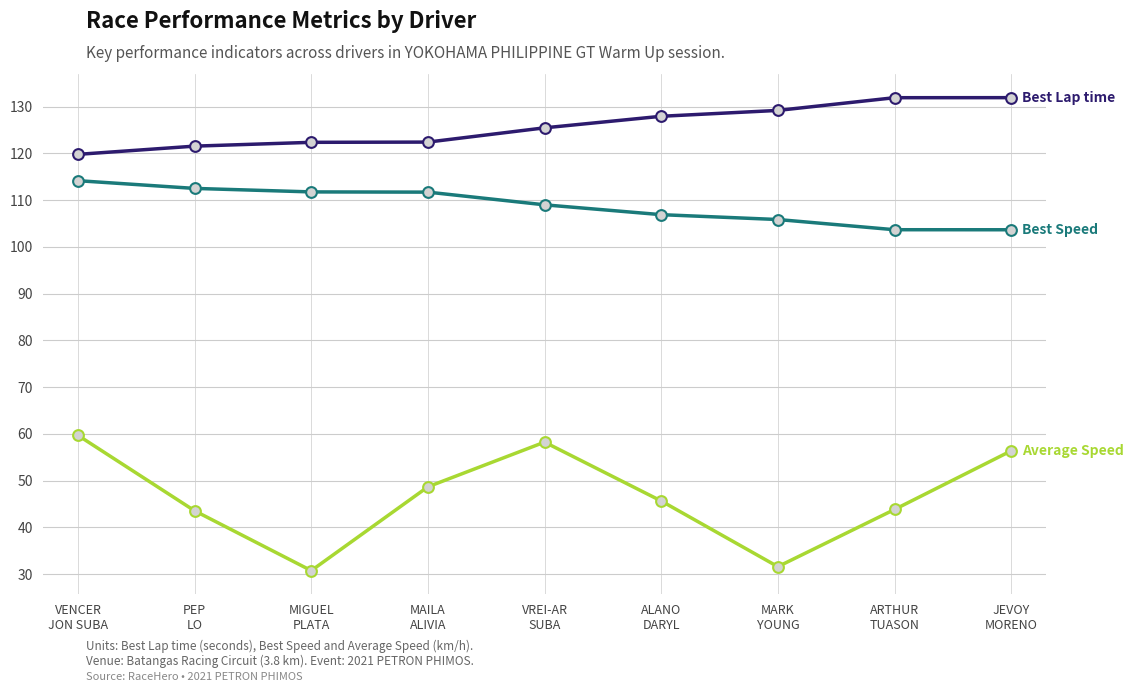

What is the minimum value shown in the chart?

30.7